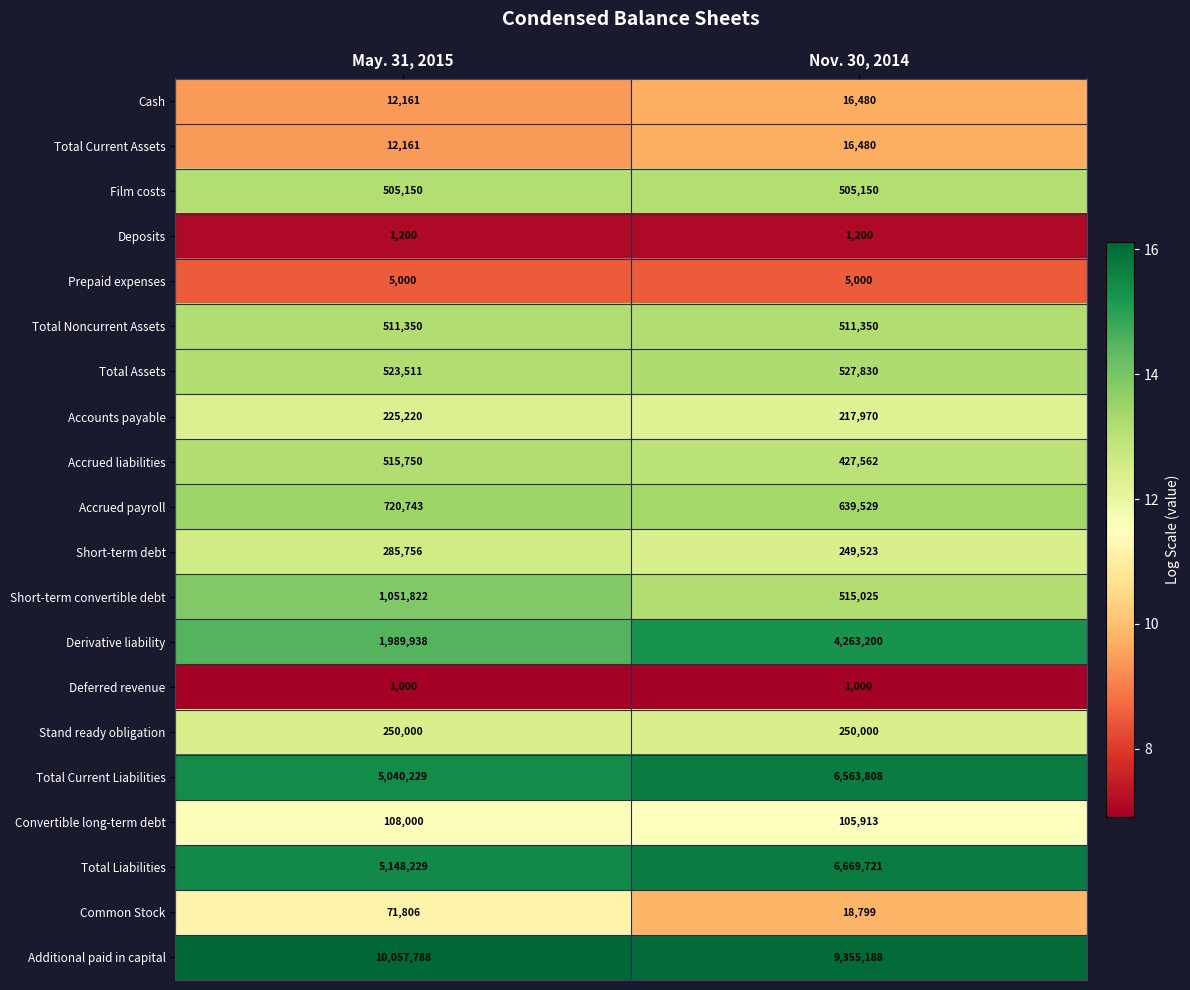

What is the smallest value displayed?

1000